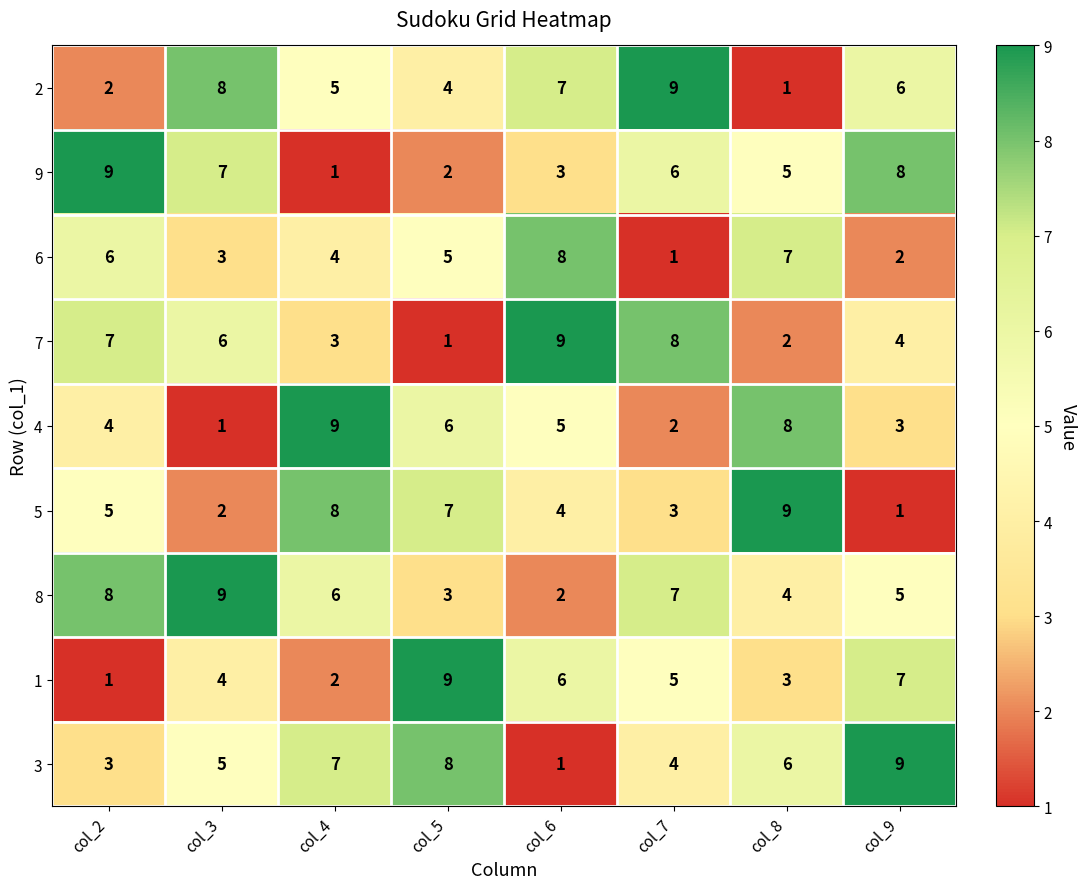

At which label does 1 first exceed 5?

col_5